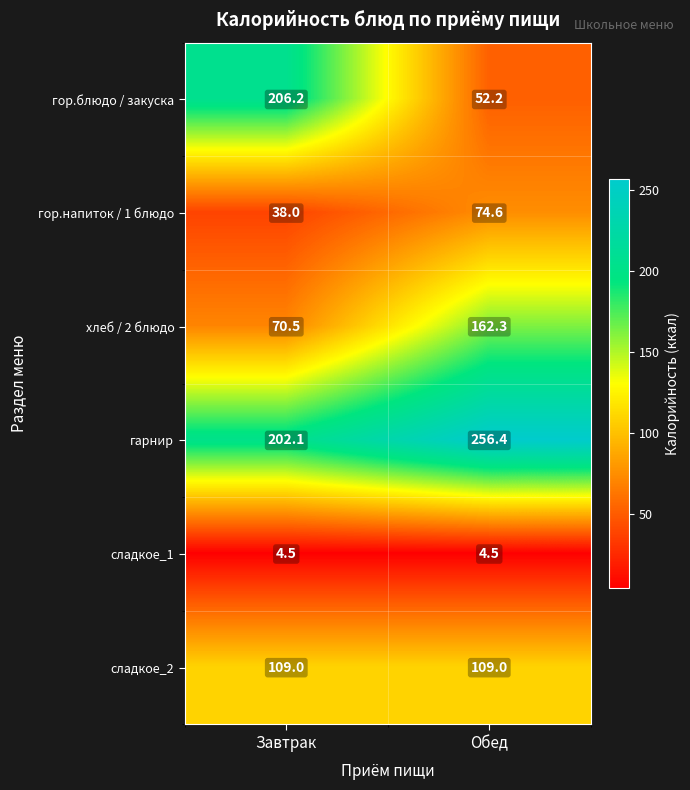

What is the difference between the гор.напиток / 1 блюдо values at Завтрак and Обед?

36.6